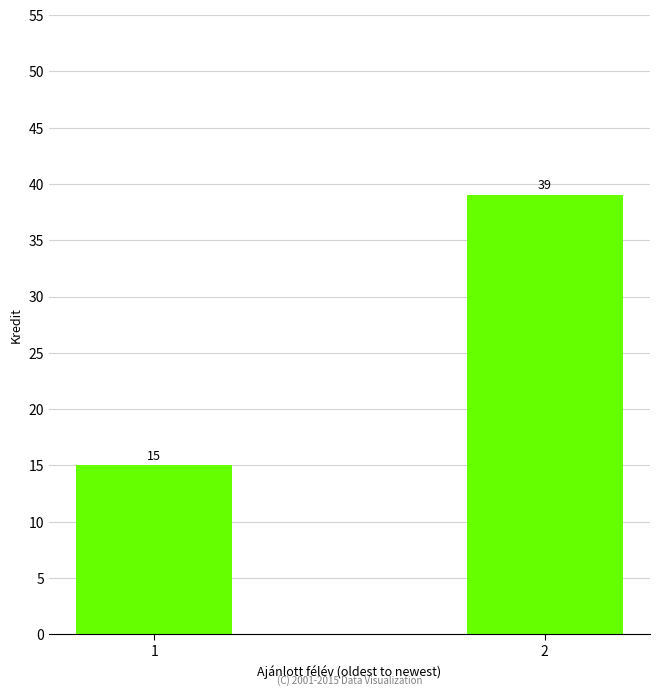

Reading right to left, transcribe all the data shown in this chart.

39	15